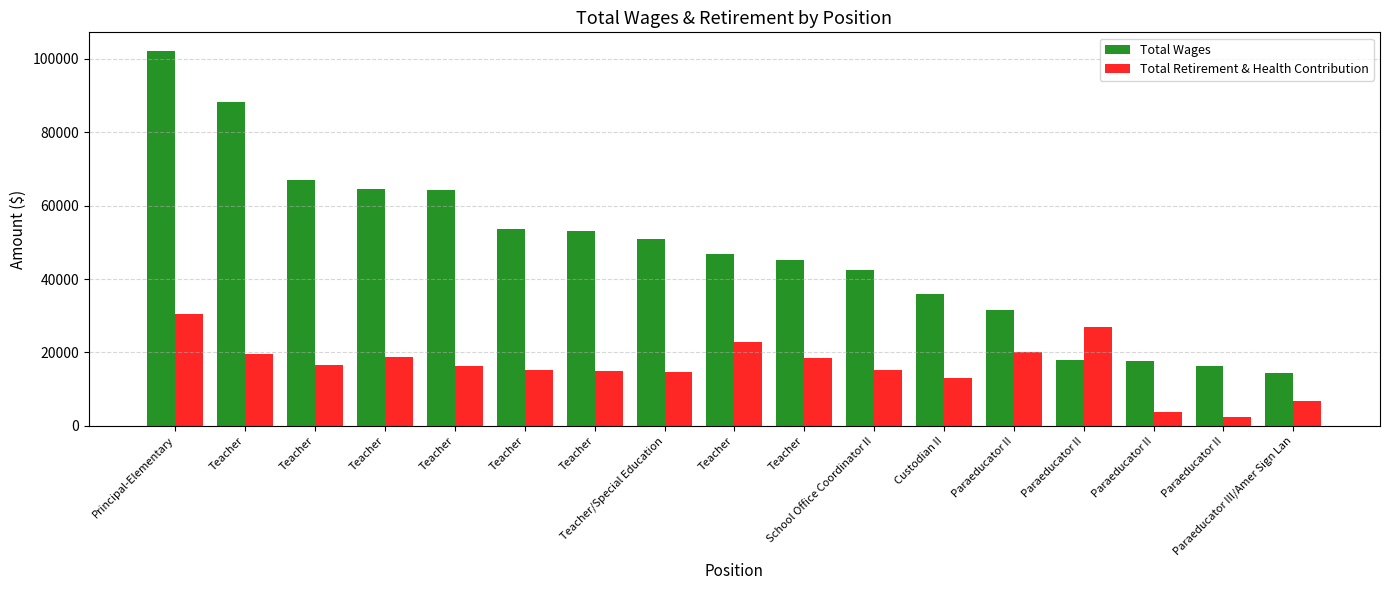

The Total Retirement & Health Contribution series shows 20833 at School Office Coordinator II. True or false?

False